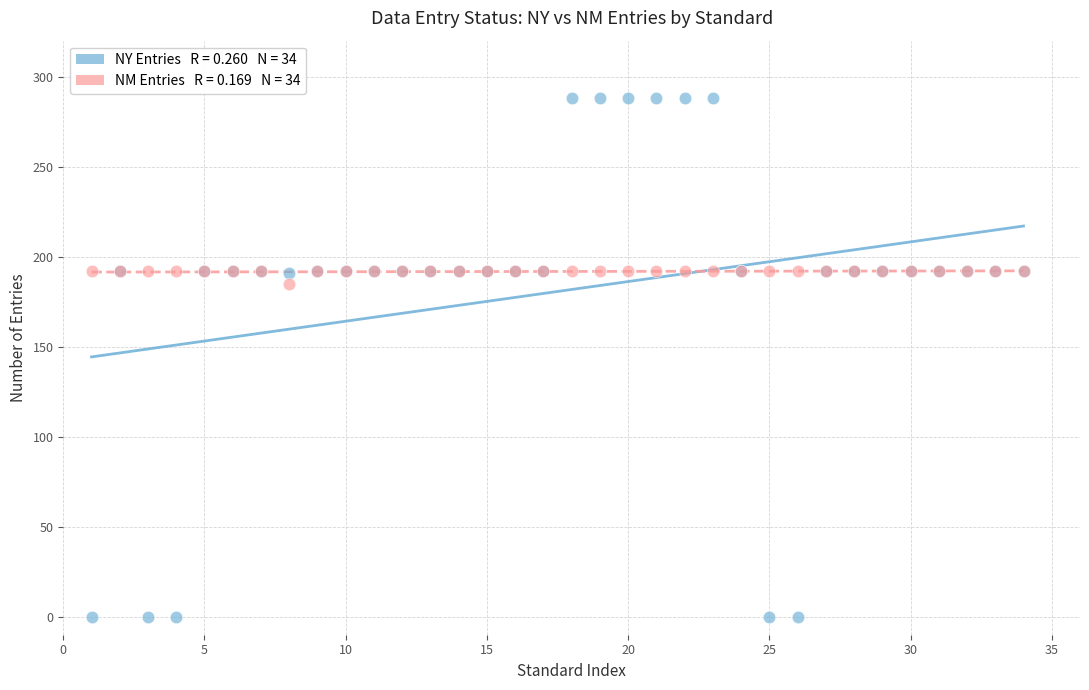

Across all series, what Y value is closest to 144?

185